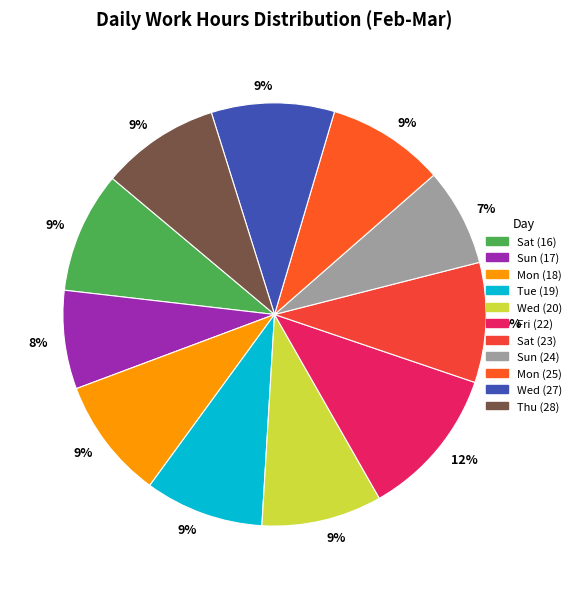

Count the number of slices in the pie.

11